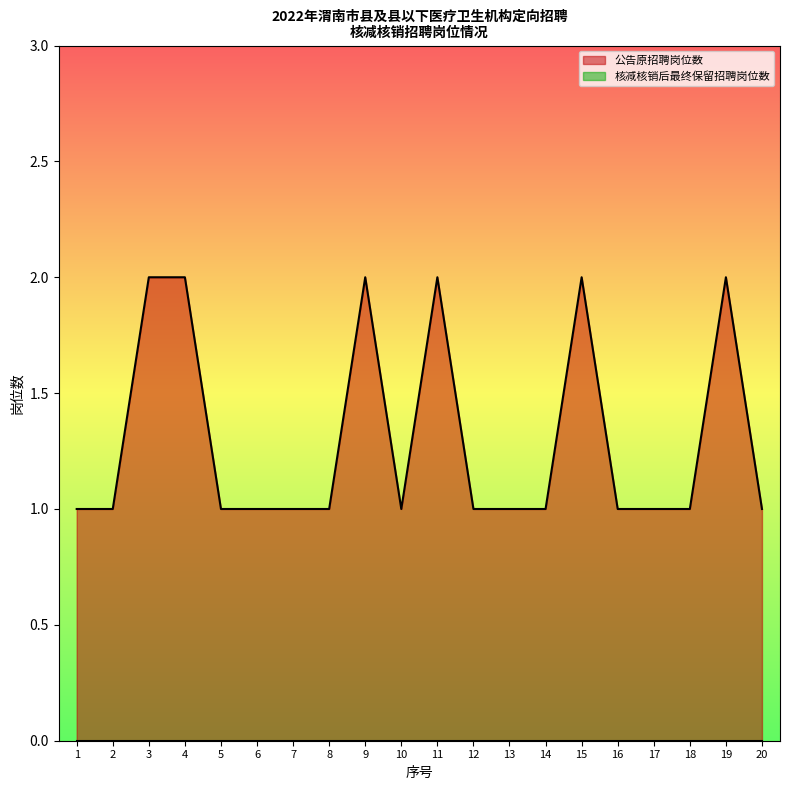

What is the difference between the maximum and minimum values?

1